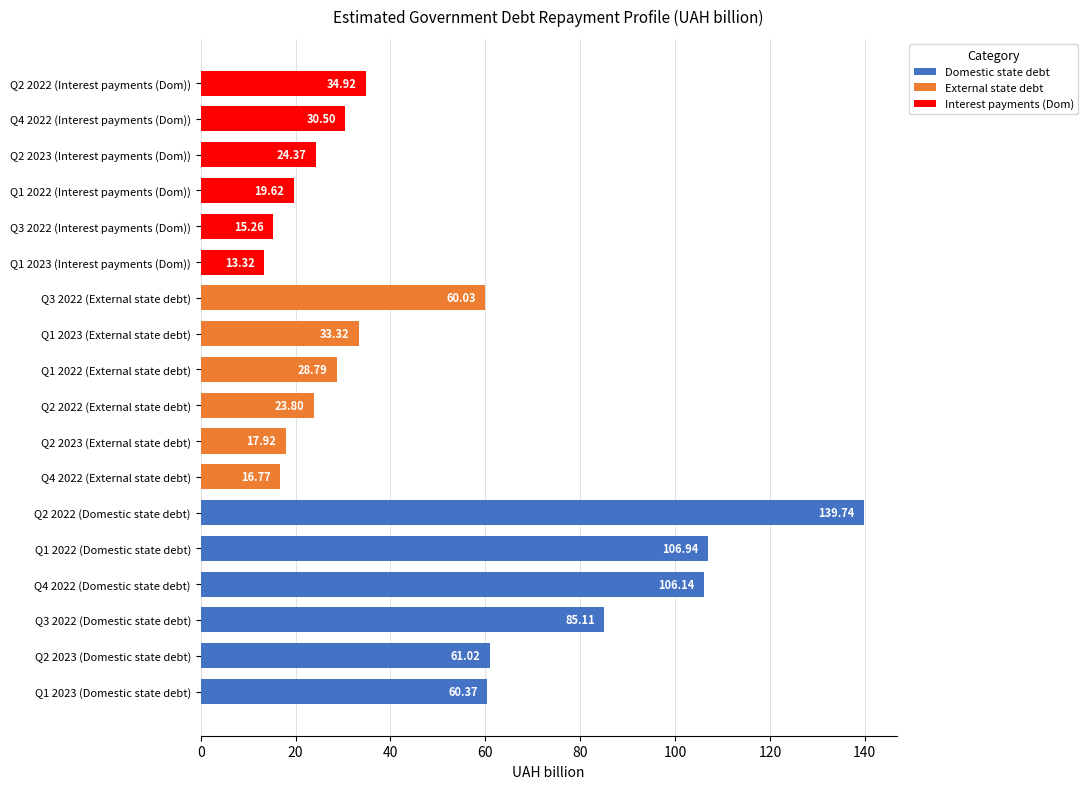

What is the average value?

48.8